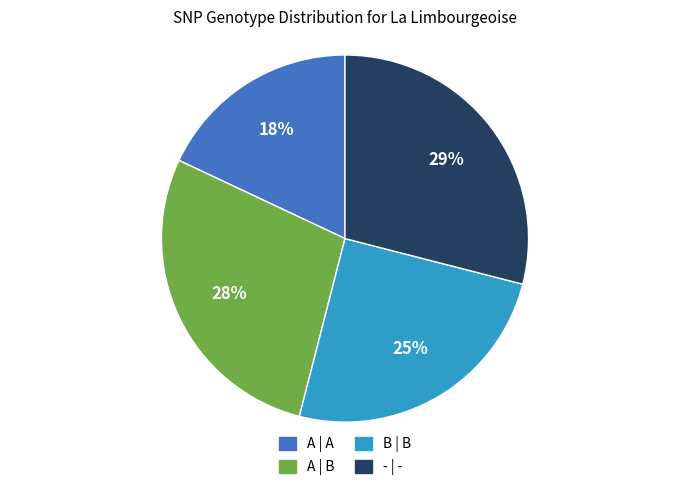

Does any single category account for the majority?

No